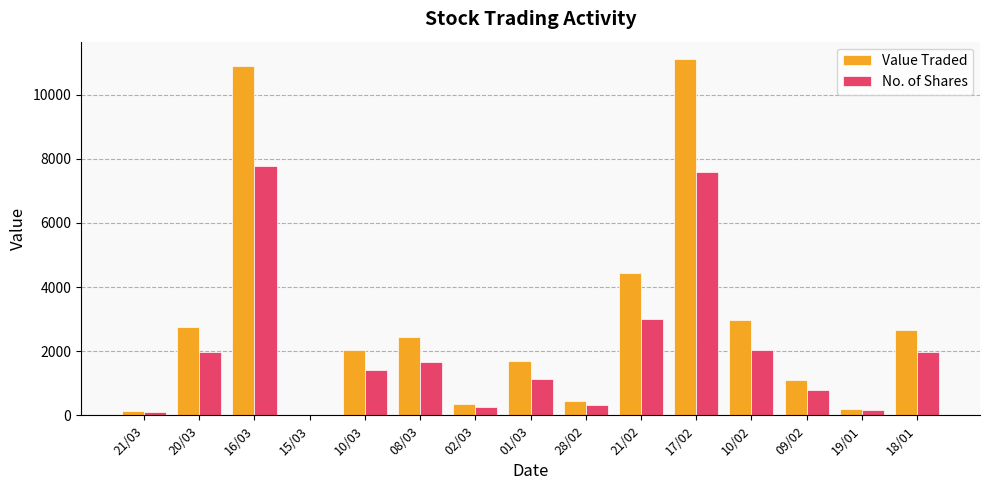

What is the average value of the Value Traded series?

2887